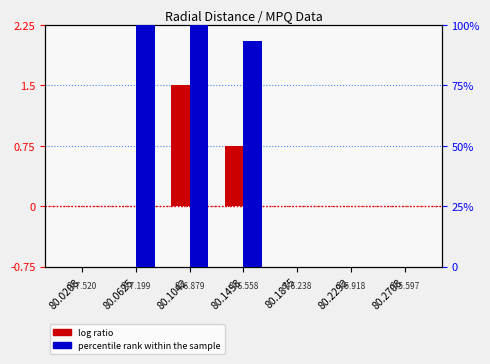

Between 80.1458 and 80.2708, which is larger?

80.1458